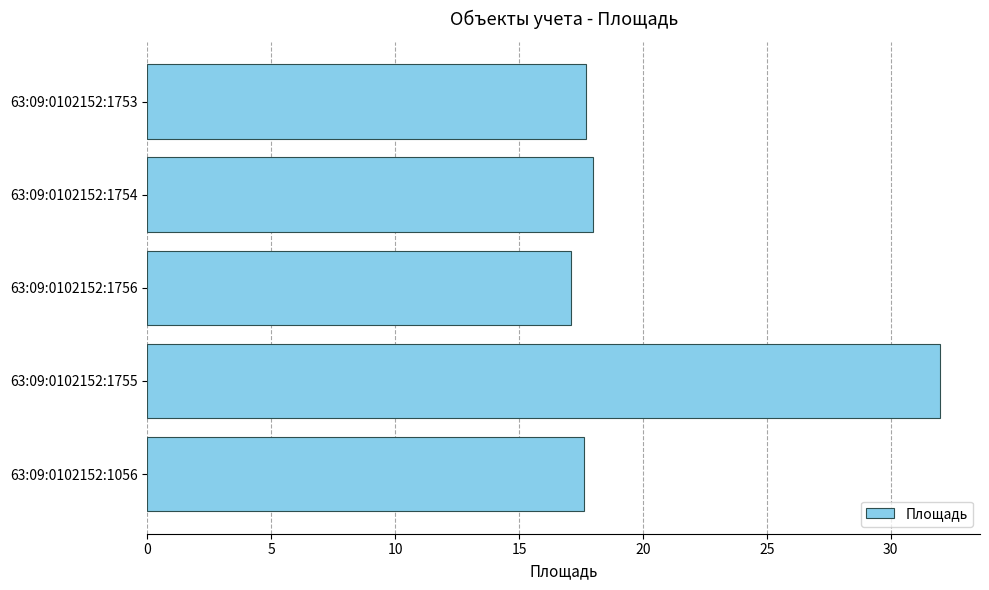

Which label corresponds to the largest value in the chart?

63:09:0102152:1755